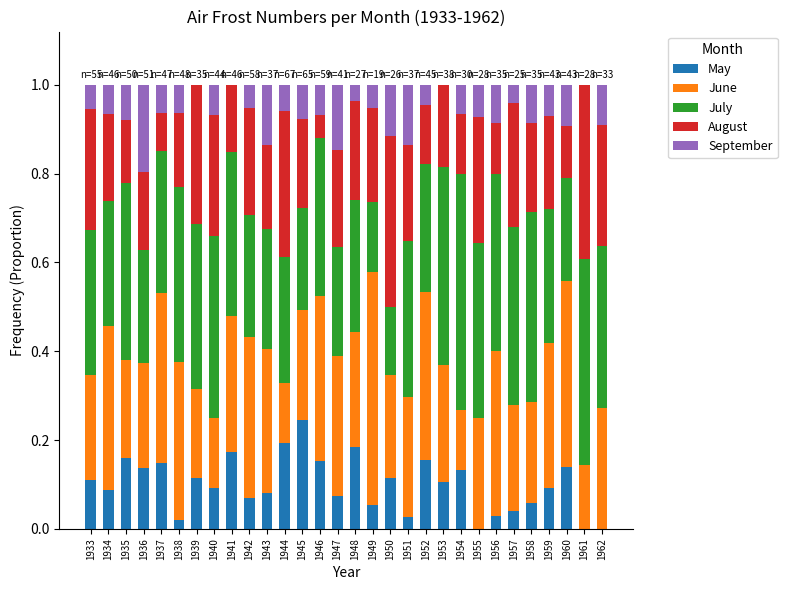

Which category has the highest value in the May series?

1945